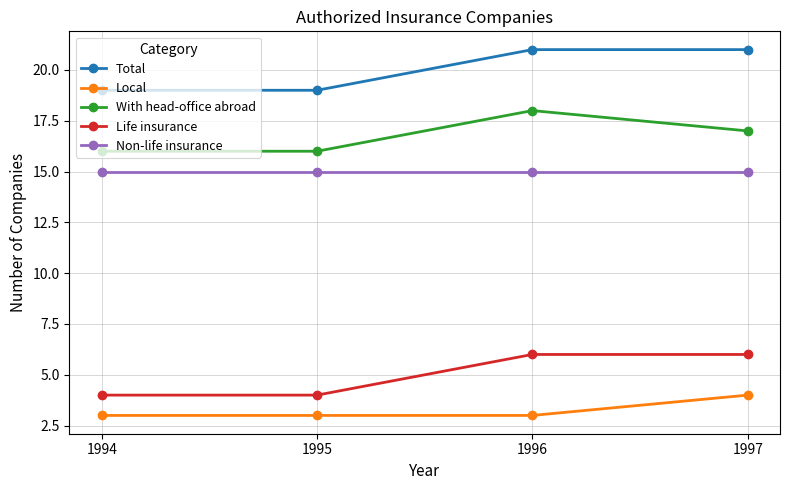

At how many categories does at least one series exceed 15?

4